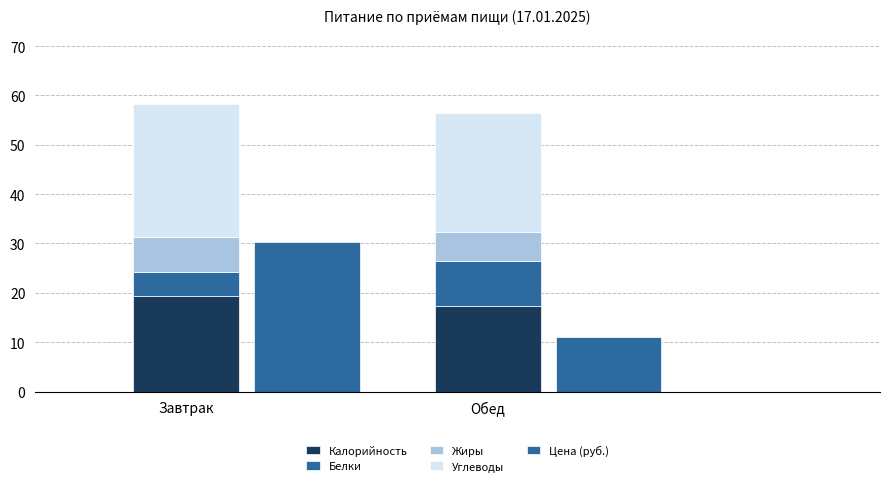

The value of Цена (руб.) at Обед is 2.6. True or false?

False